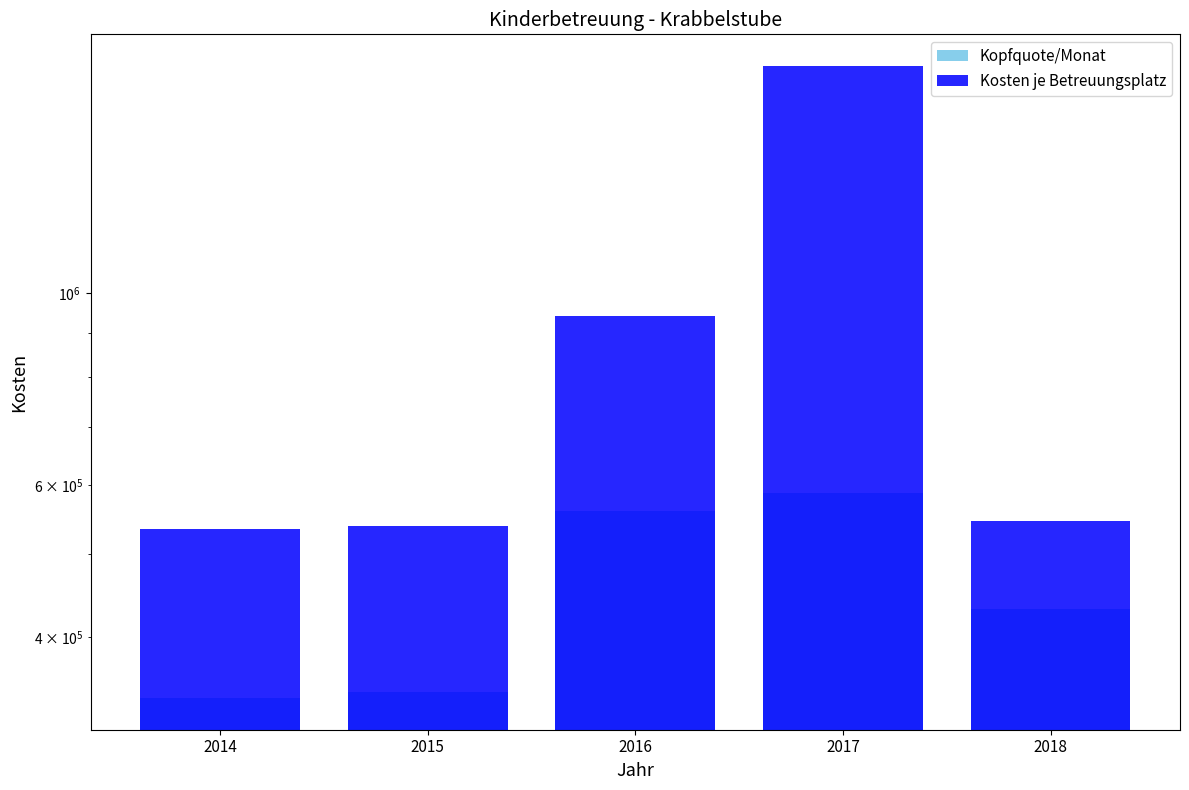

Rank the series by their maximum value, from lowest to highest.

Kopfquote/Monat, Kosten je Betreuungsplatz